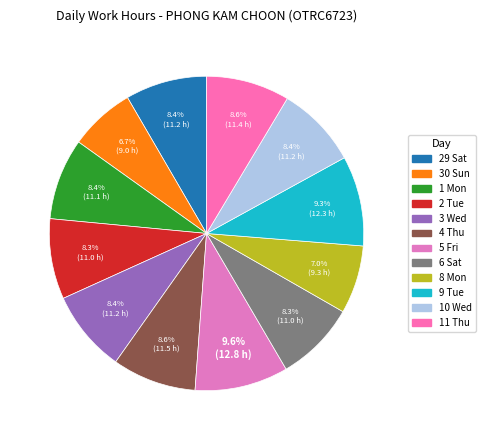

Count the number of slices in the pie.

12